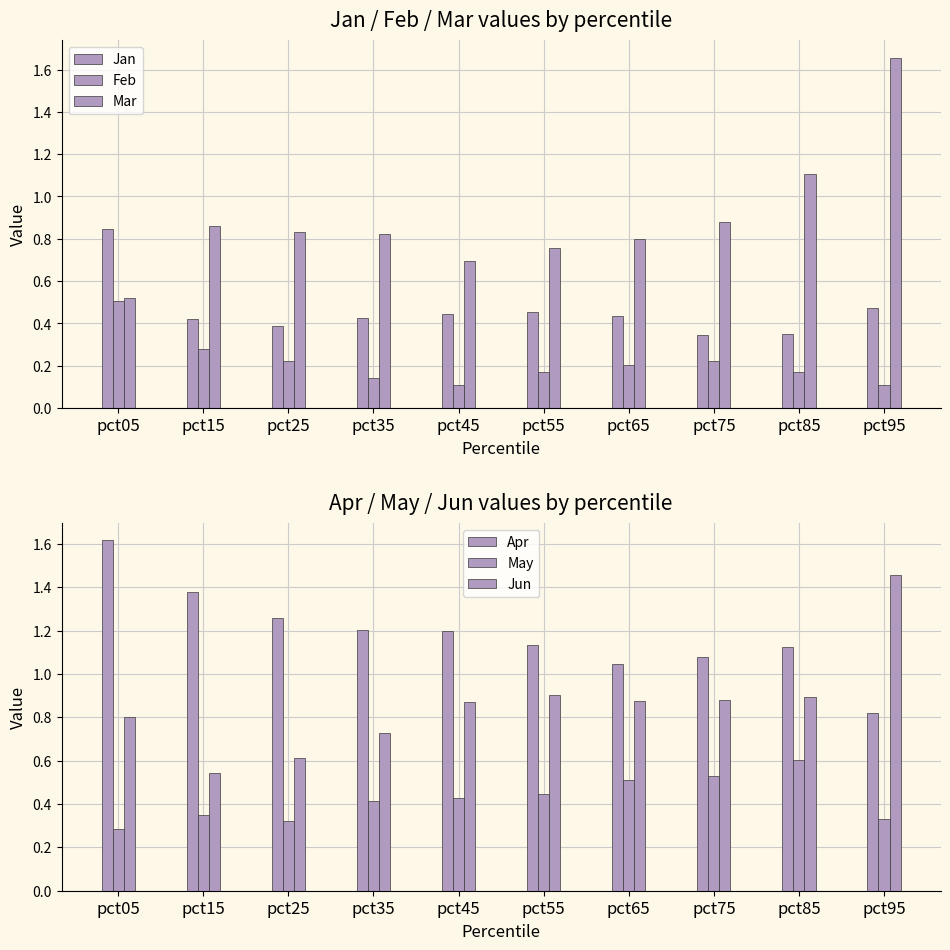

Rank the categories by Apr value from highest to lowest.

pct05, pct15, pct25, pct35, pct45, pct55, pct85, pct75, pct65, pct95